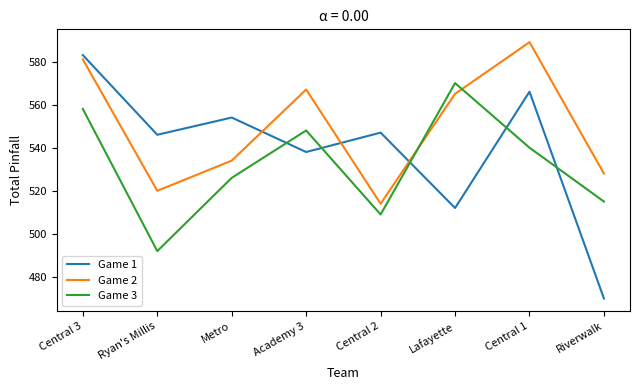

Reading left to right, what are all the values shown in this chart?

Game 1: 583	546	554	538	547	512	566	470
Game 2: 581	520	534	567	514	565	589	528
Game 3: 558	492	526	548	509	570	540	515